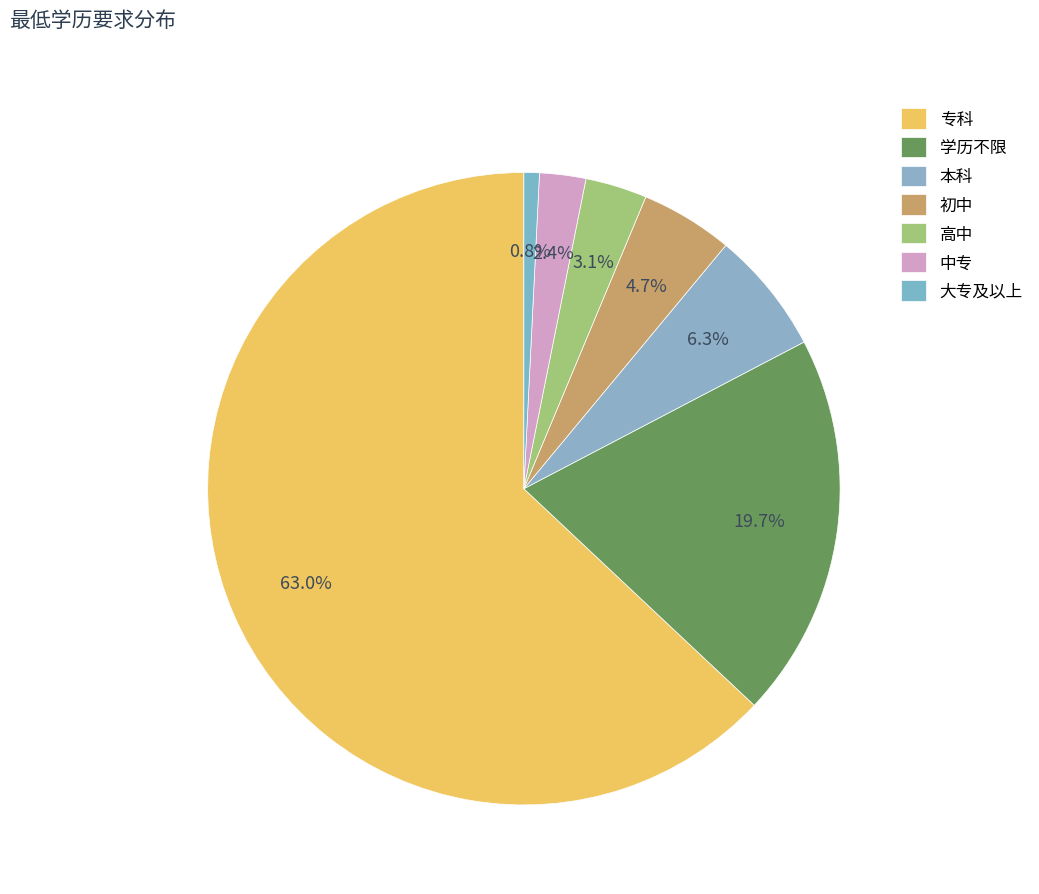

Count the number of slices in the pie.

7